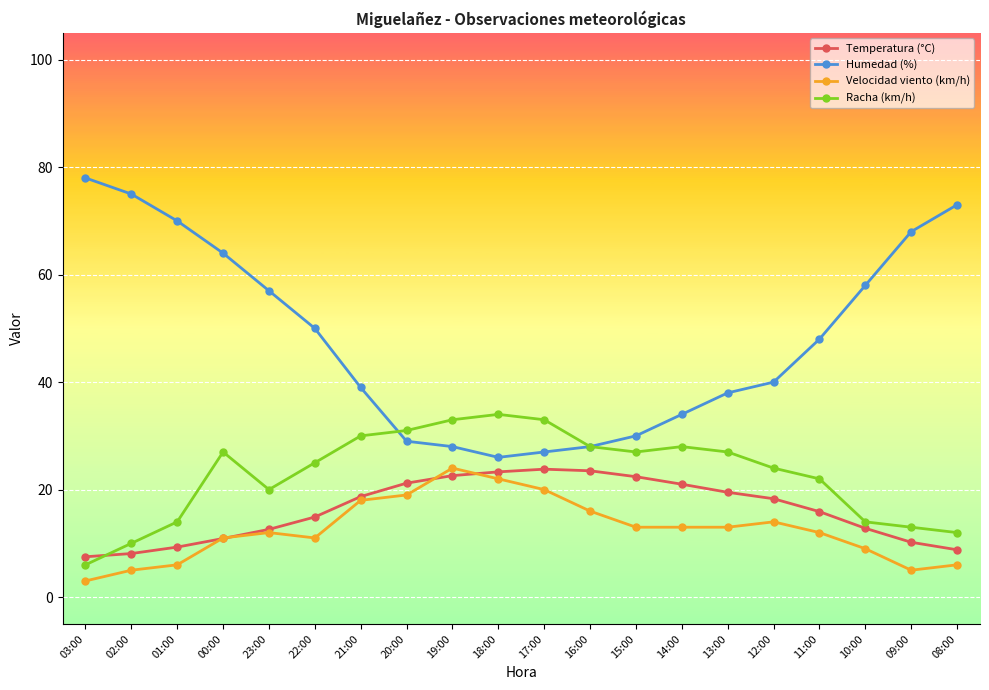

How many interior local peaks does the Racha (km/h) series have?

3